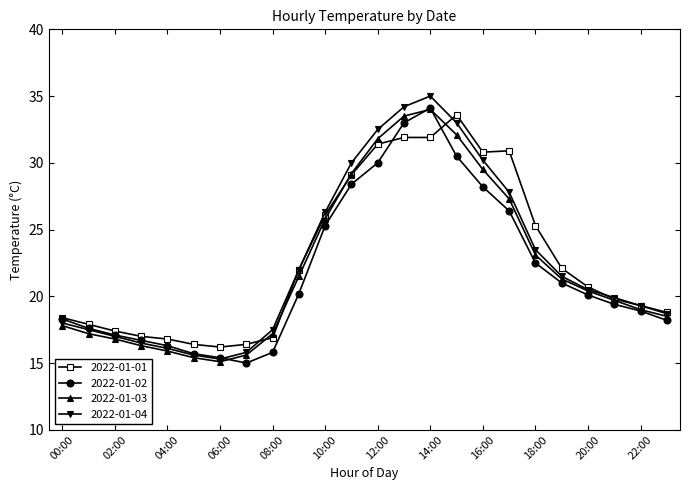

What is the smallest value displayed?

15.0